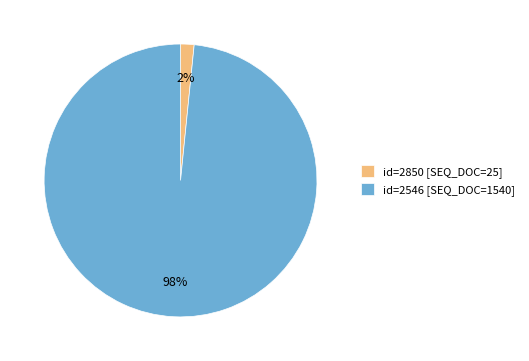

Which slice is the smallest?

id=2850 [SEQ_DOC=25]